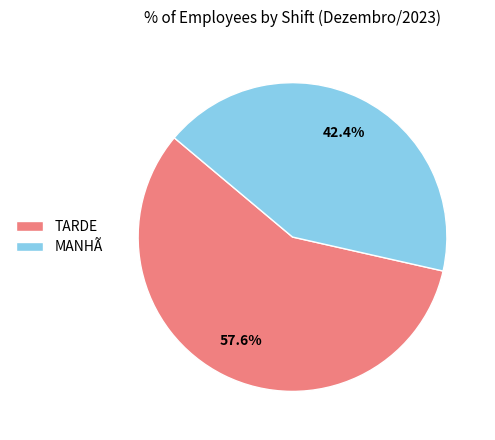

What is the majority slice?

TARDE